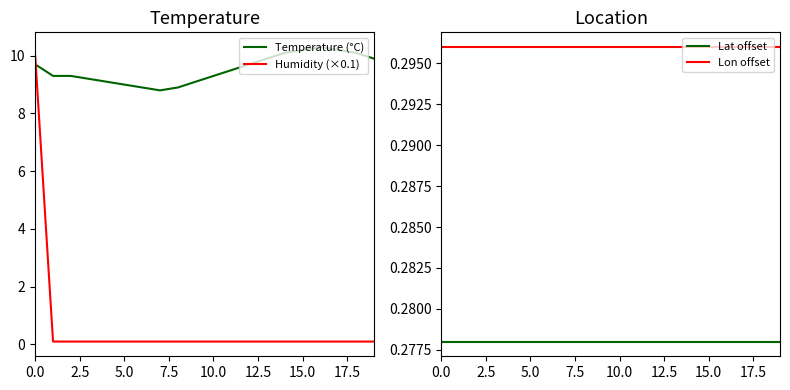

What are all the series names shown in the legend?

Temperature (°C), Humidity (×0.1), Lat offset, Lon offset